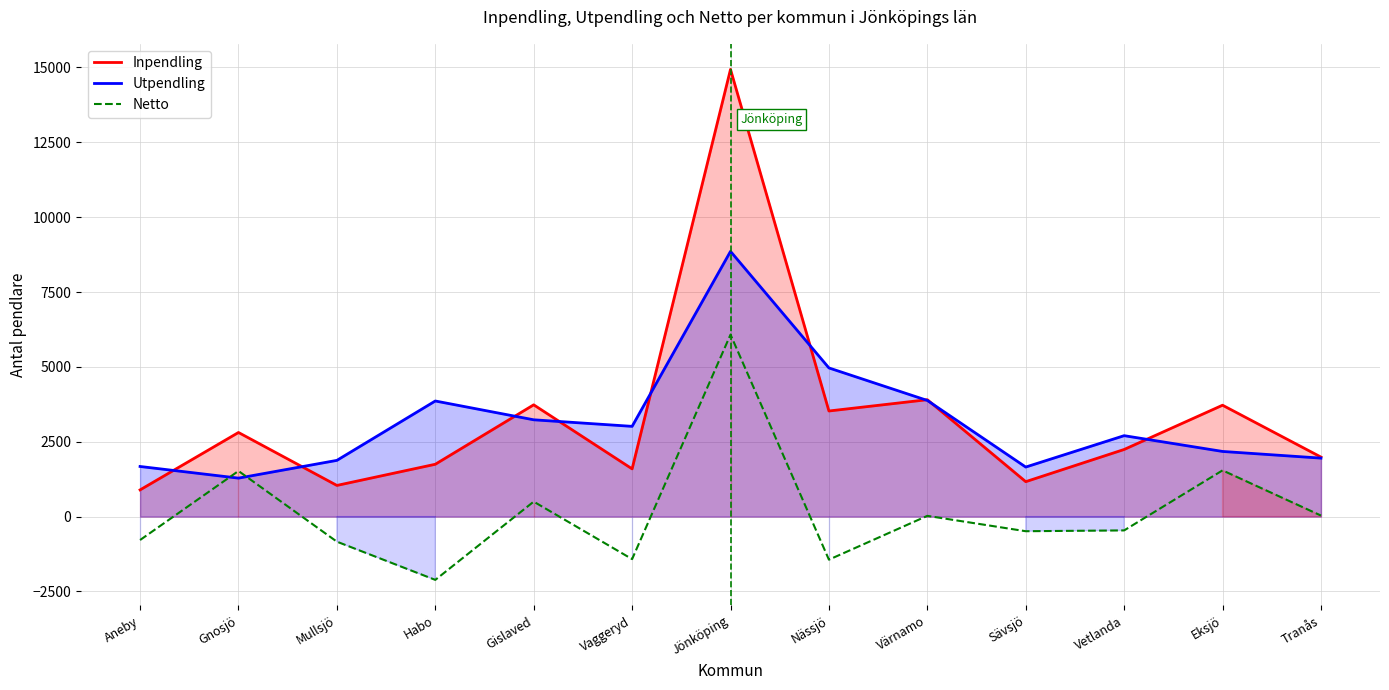

At how many categories does at least one series exceed 3643?

6